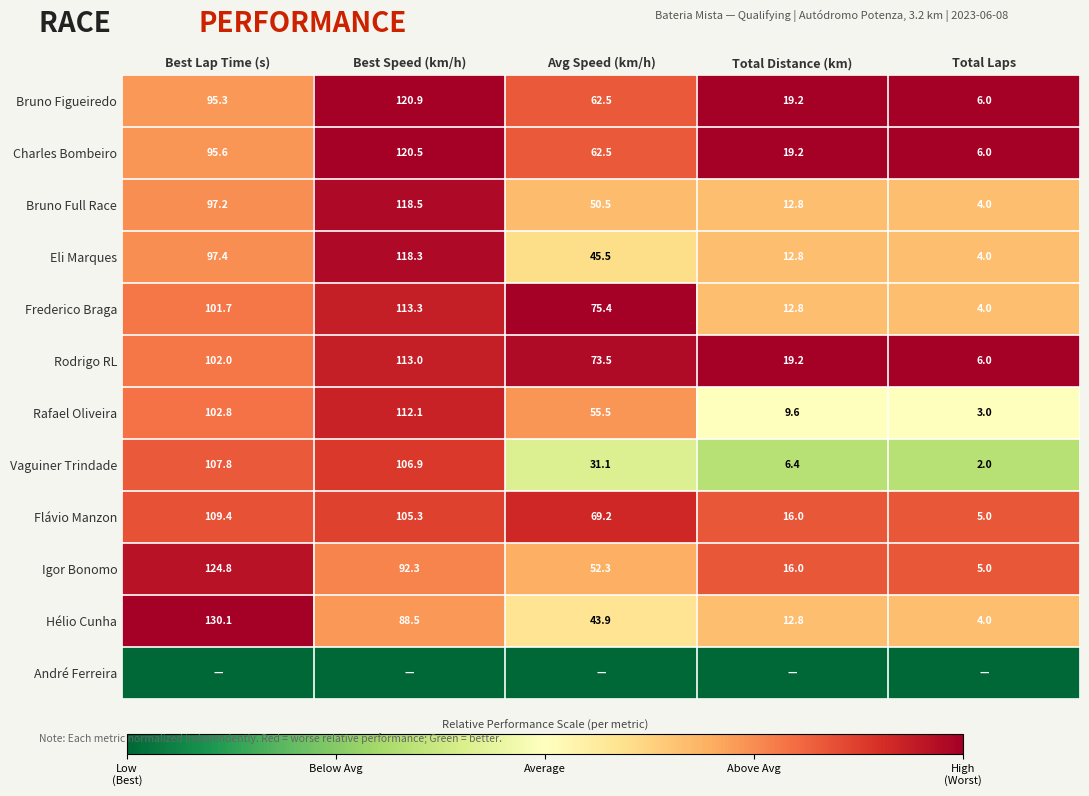

Is it true that Bruno Full Race equals 0.9 at Total Laps?

False